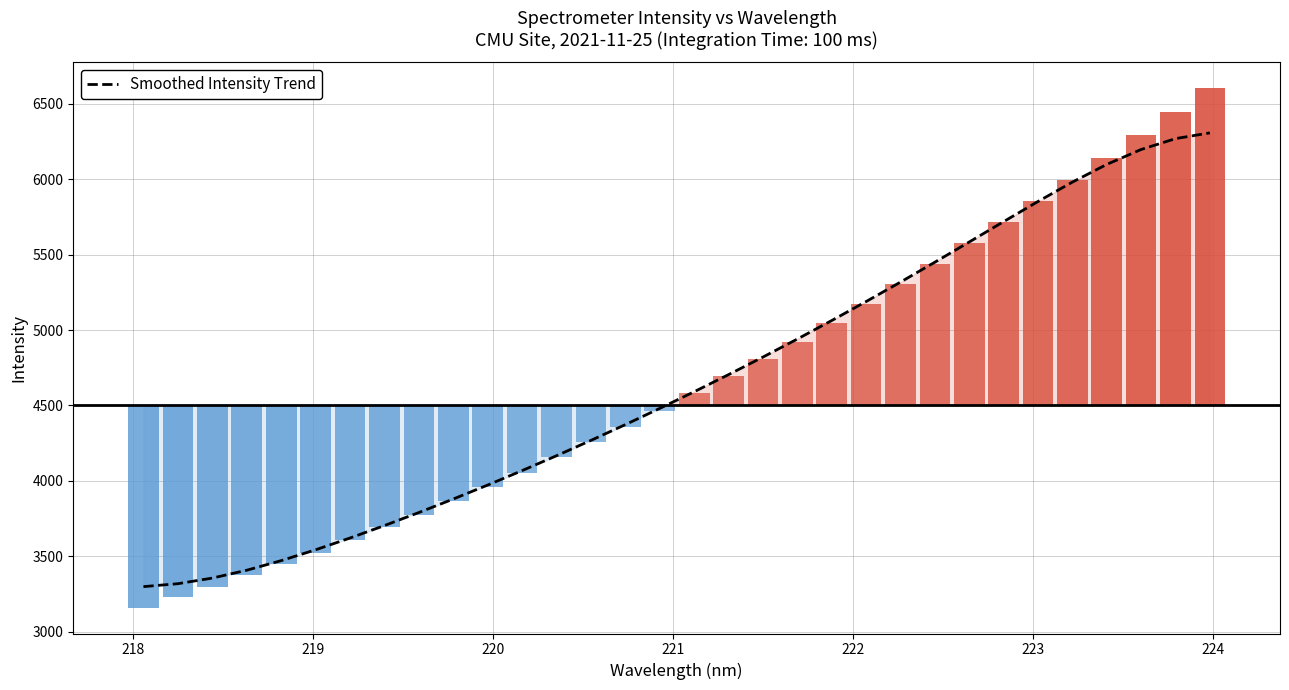

Reading left to right, list all the values displayed in this chart.

3298.5	3318.0	3355.2	3407.3	3470.9	3542.9	3621.0	3703.7	3790.1	3879.8	3972.5	4068.2	4166.9	4268.6	4373.2	4480.8	4591.3	4704.8	4821.3	4940.9	5063.6	5189.6	5318.7	5450.6	5584.6	5719.7	5853.3	5981.8	6099.1	6198.0	6270.1	6308.2